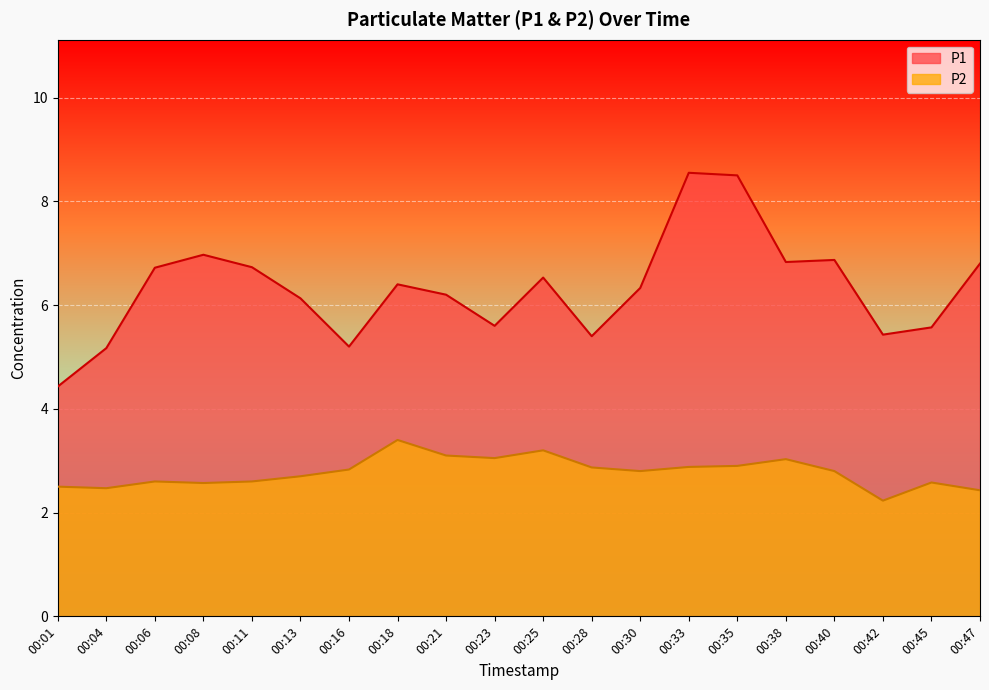

Does the chart display data point markers on the line(s)?

No